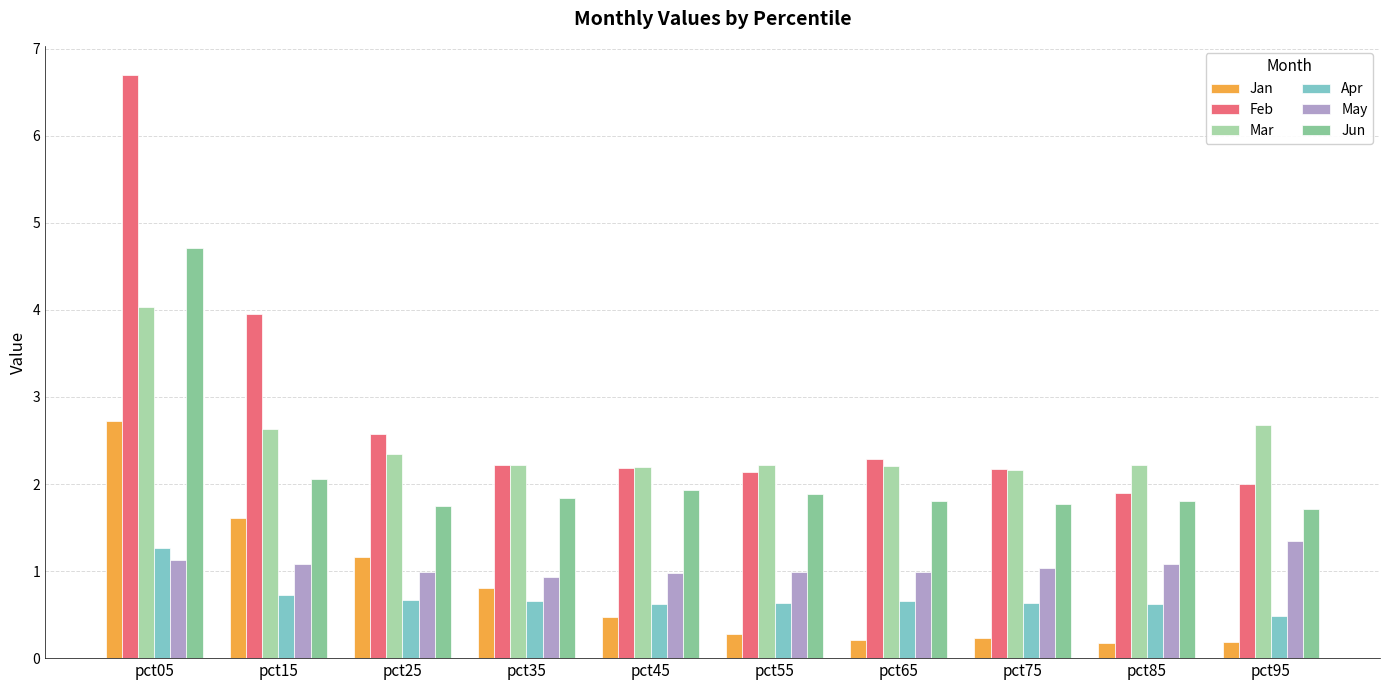

What are all the series names shown in the legend?

Jan, Feb, Mar, Apr, May, Jun